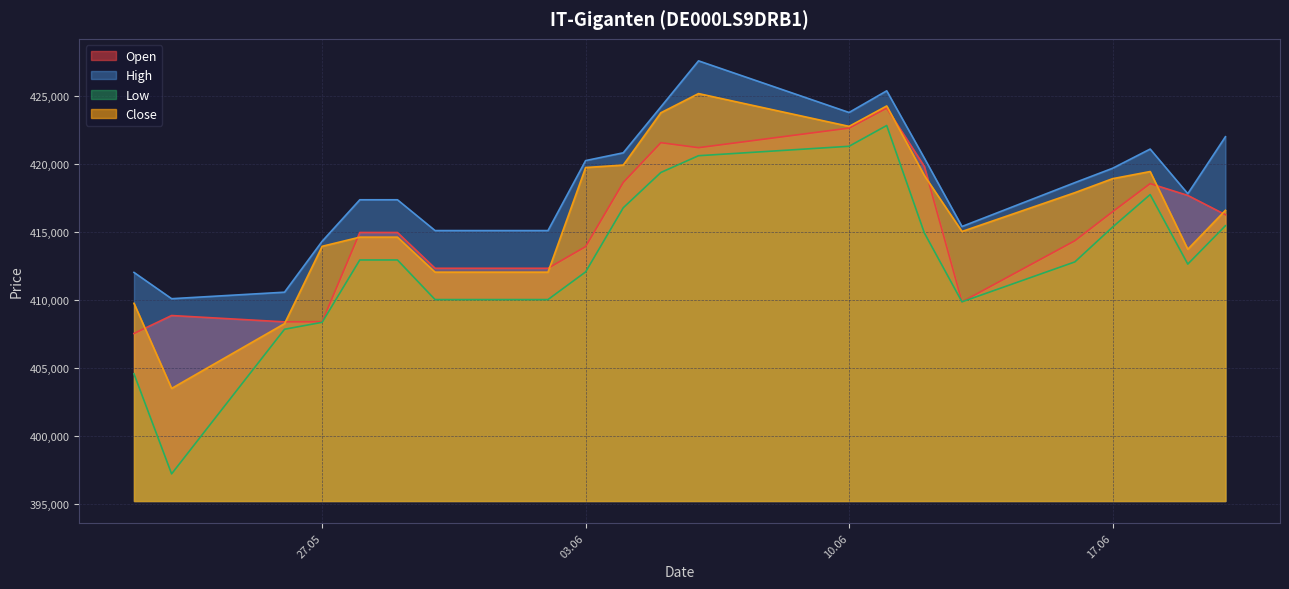

What is the label of the 14th point from the left?

11.06.2025